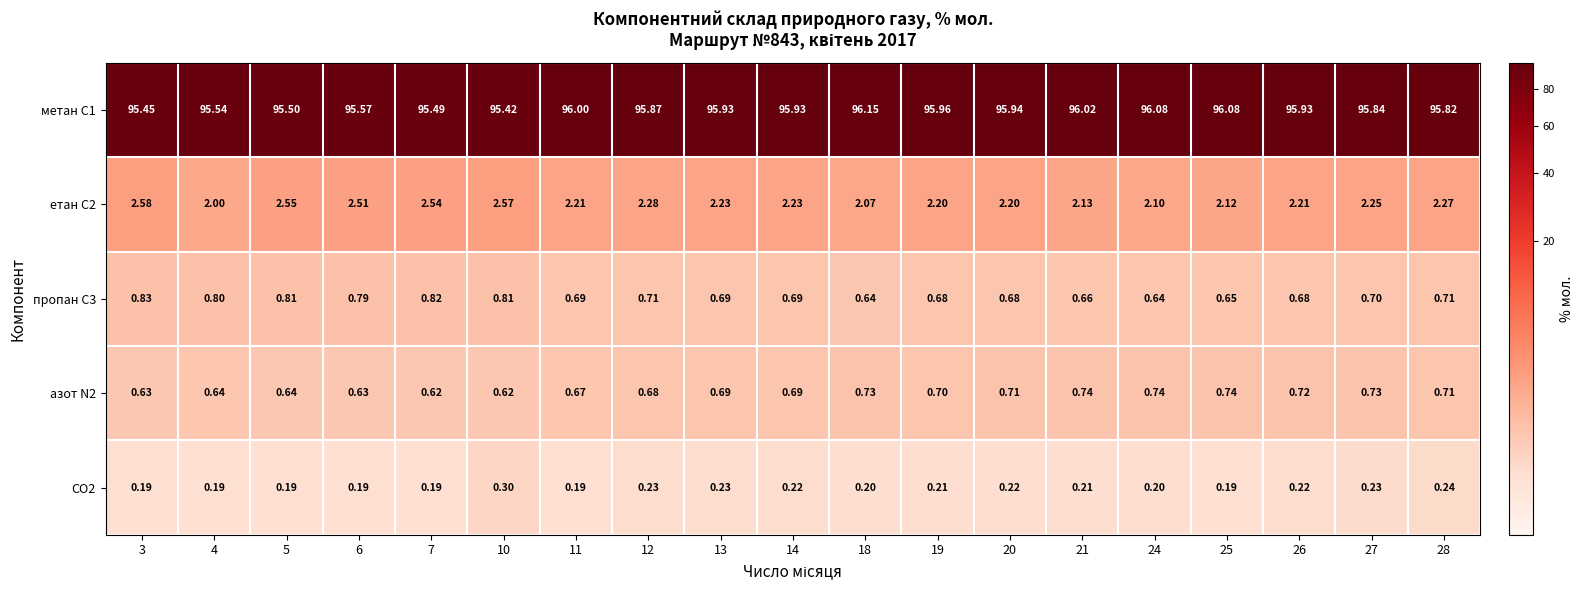

Is the value of етан С2 at 21 greater than the value of CO2 at 10?

Yes